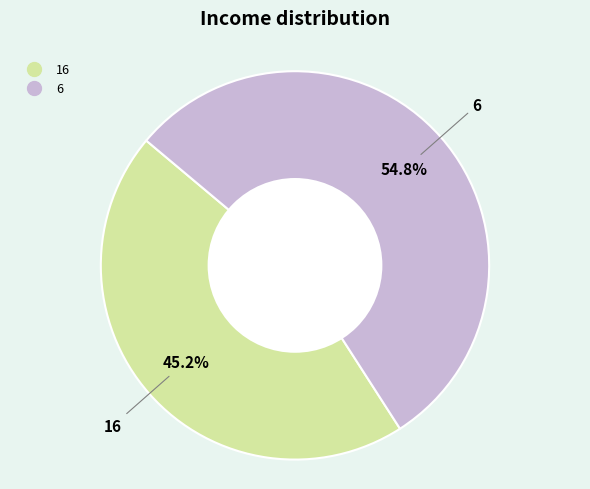

Is it true that 16 is 58% of the pie?

False